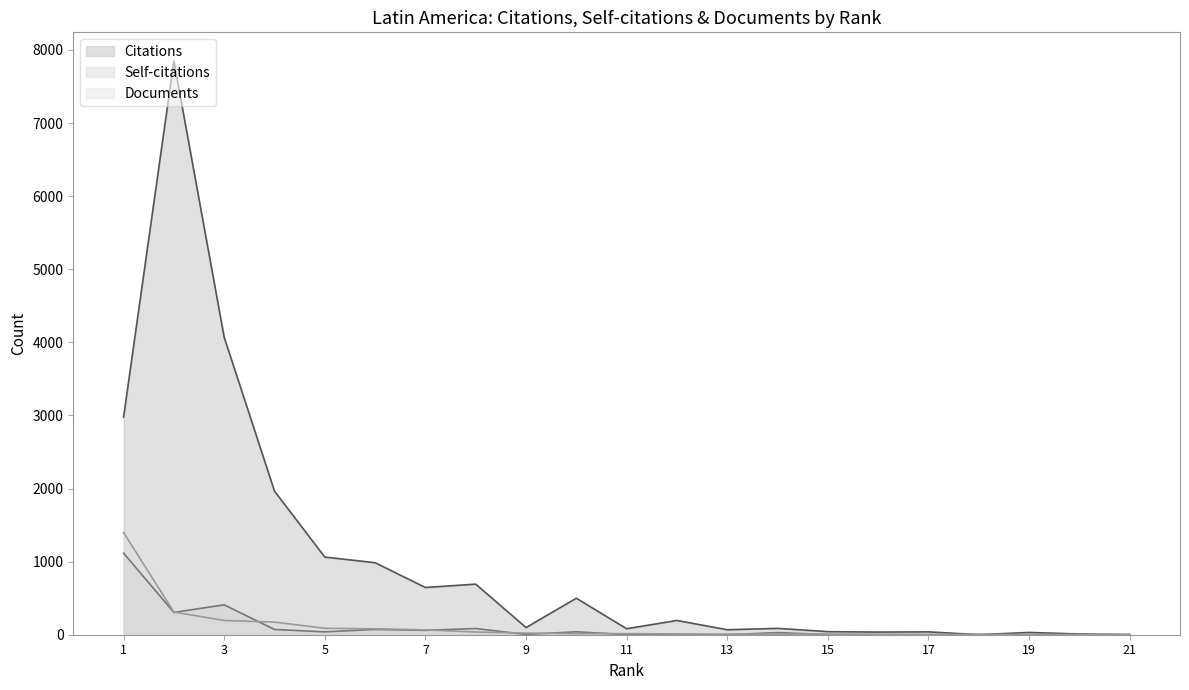

Between which two adjacent categories do Documents and Citations first intersect?

19 and 18